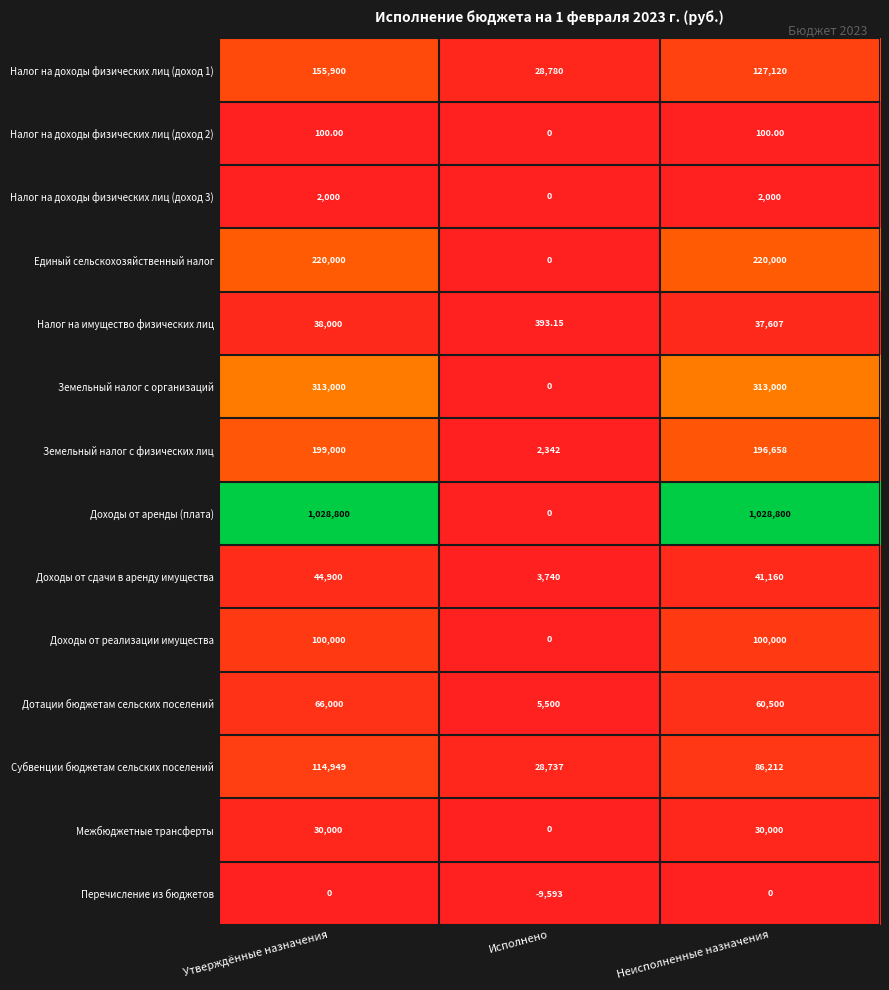

How many series are shown in this chart?

14